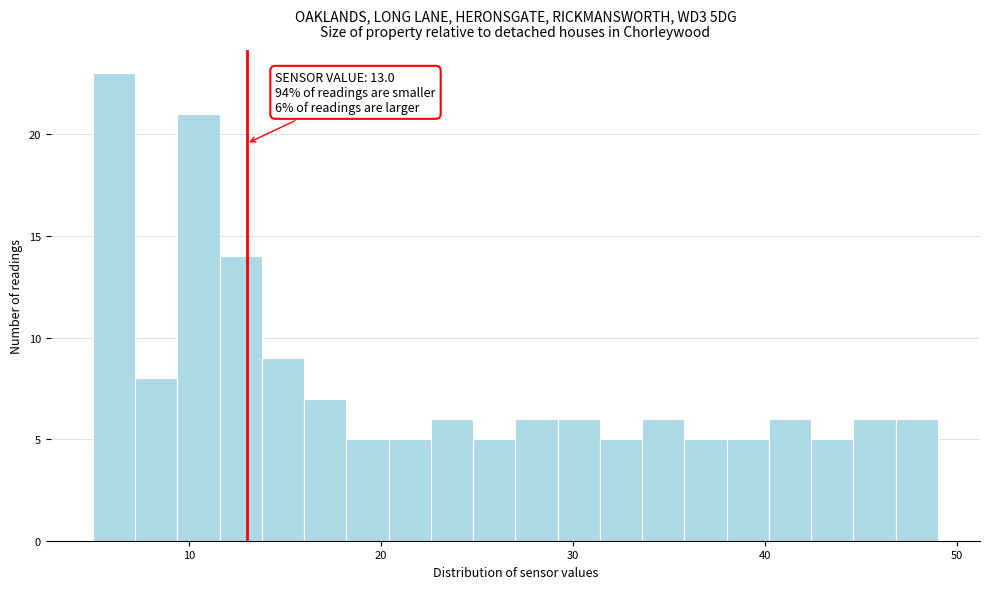

Around what value on the x-axis is the tallest bar? Give the approximate position of its centre, as read against the axis.

6